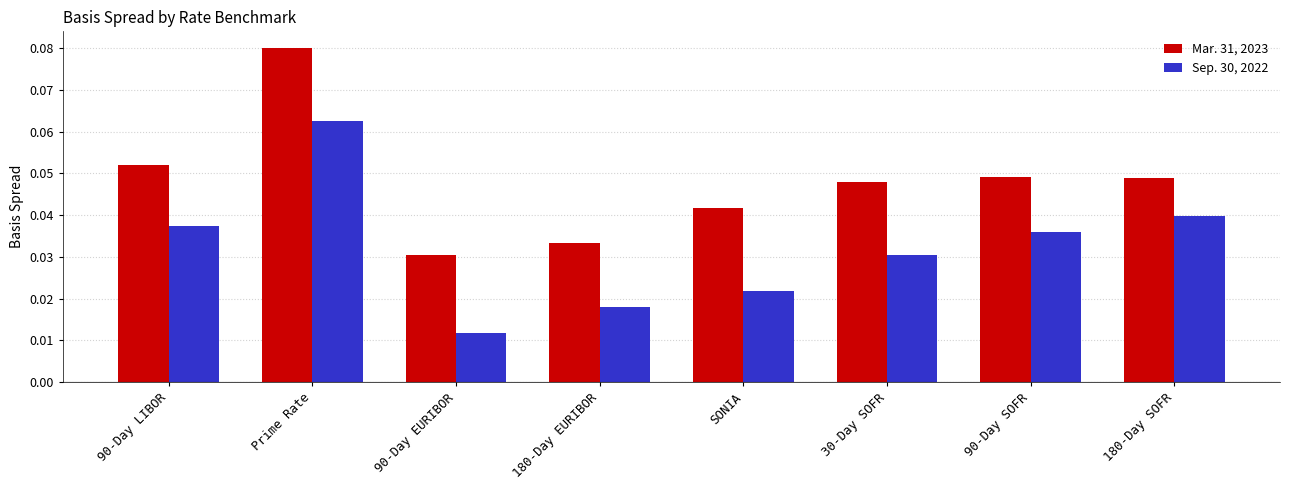

Count the Sep. 30, 2022 values in the range 0 to 1.

8